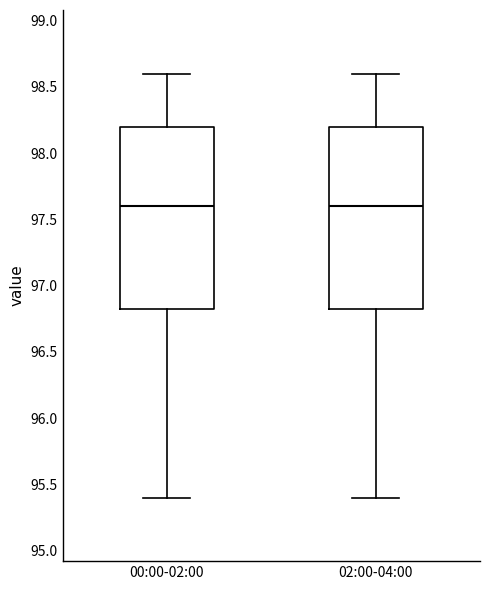

Where does the median line of the box for 02:00-04:00 sit on the y-axis? The values are not printed on the chart, so give them approximately, as read against the axis.

97.60